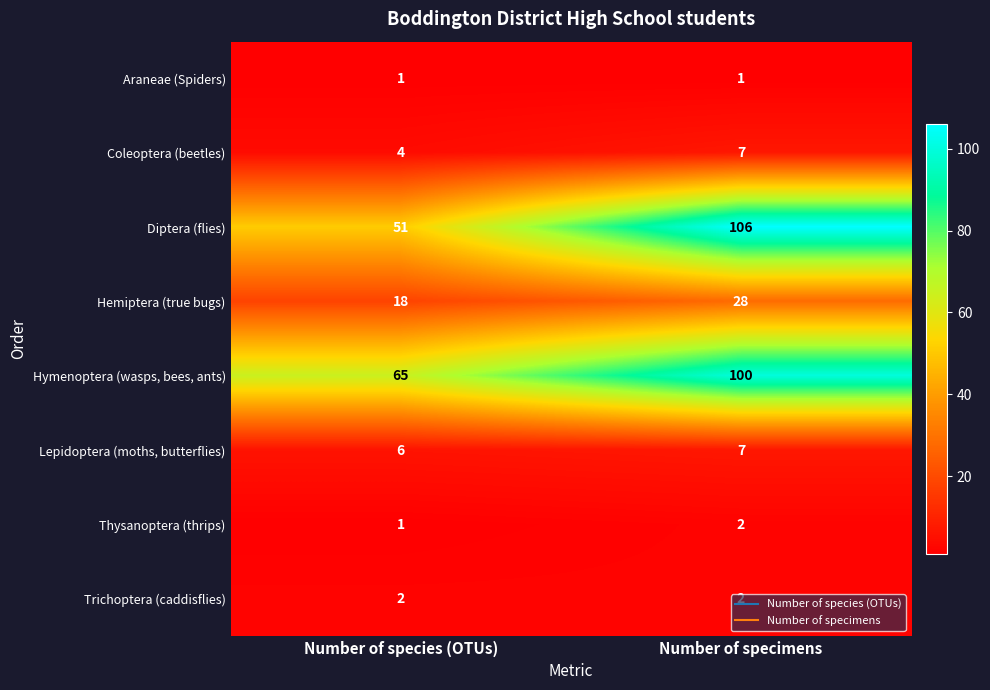

Which series changed the most between Number of species (OTUs) and Number of specimens?

Diptera (flies)